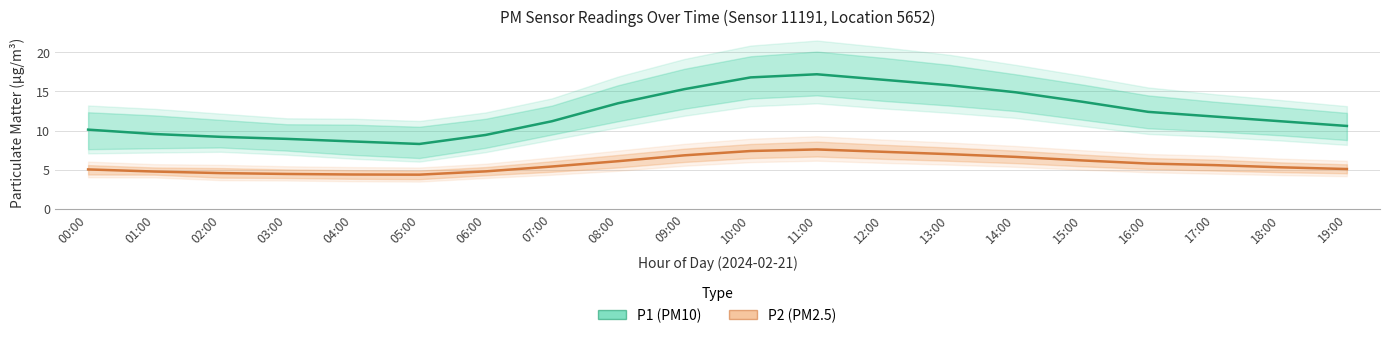

How many interior local peaks does the P2 (PM2.5) series have?

1